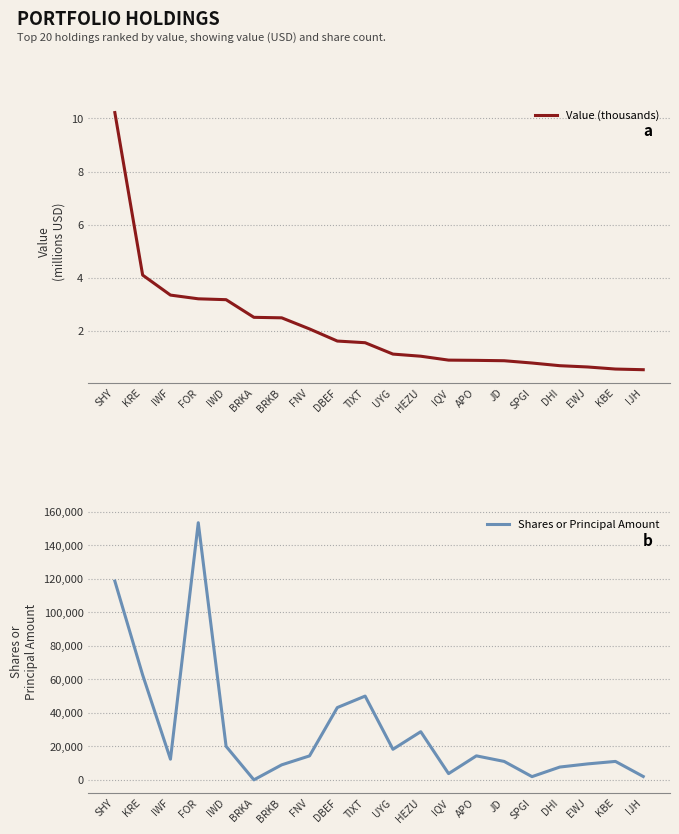

True or false: Value (thousands) and Shares or Principal Amount cross at least once.

False